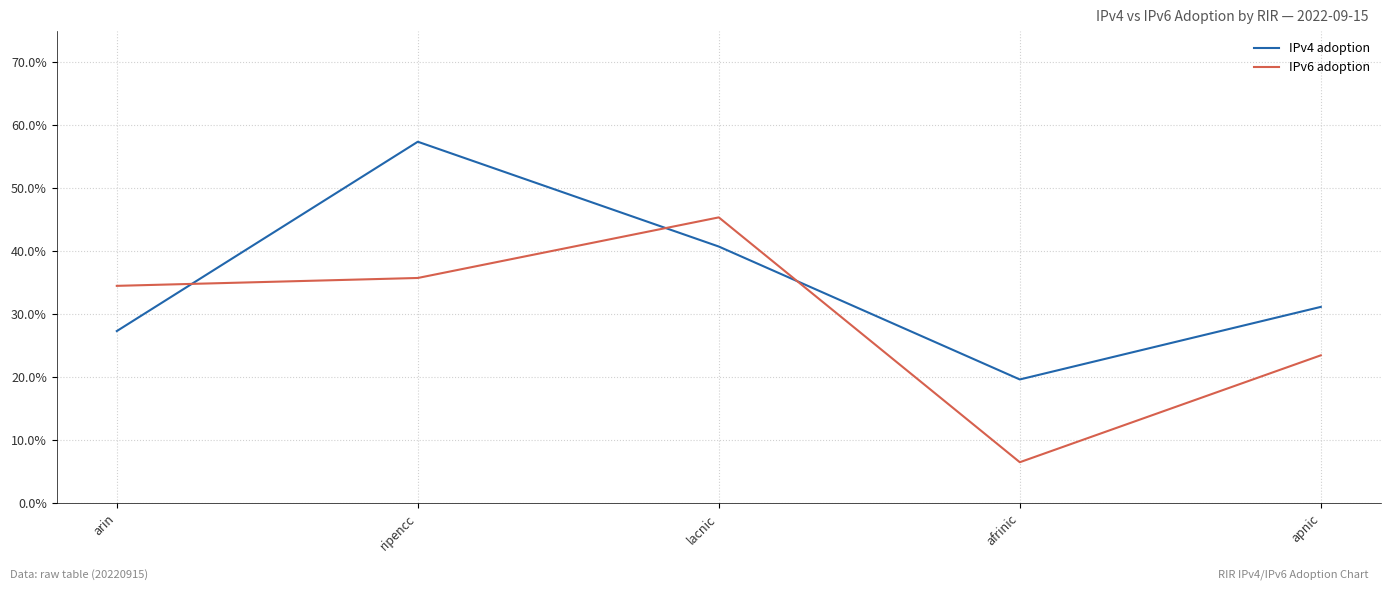

What are all the series names shown in the legend?

IPv4 adoption, IPv6 adoption